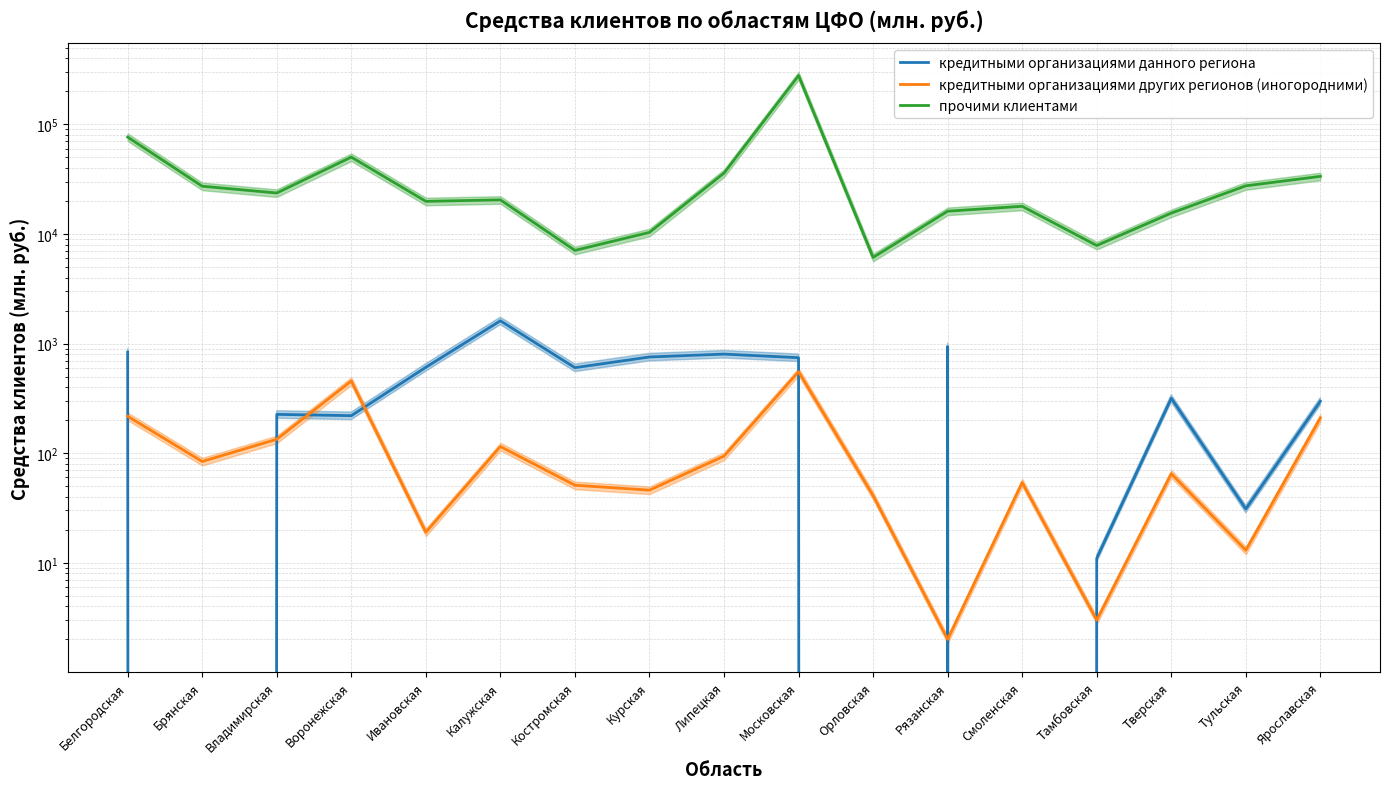

List the labels in order of прочими клиентами value, largest first.

Московская, Белгородская, Воронежская, Липецкая, Ярославская, Тульская, Брянская, Владимирская, Калужская, Ивановская, Смоленская, Рязанская, Тверская, Курская, Тамбовская, Костромская, Орловская